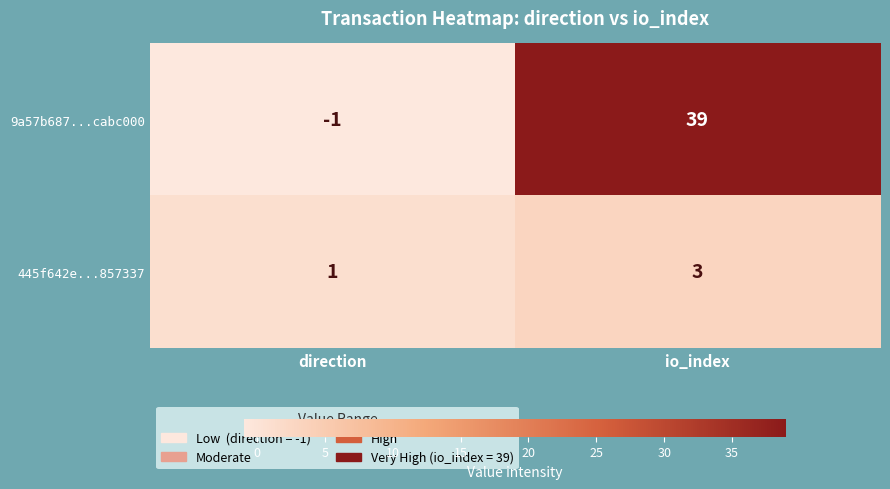

Rank the series at direction from highest to lowest value.

445f642e...857337, 9a57b687...cabc000